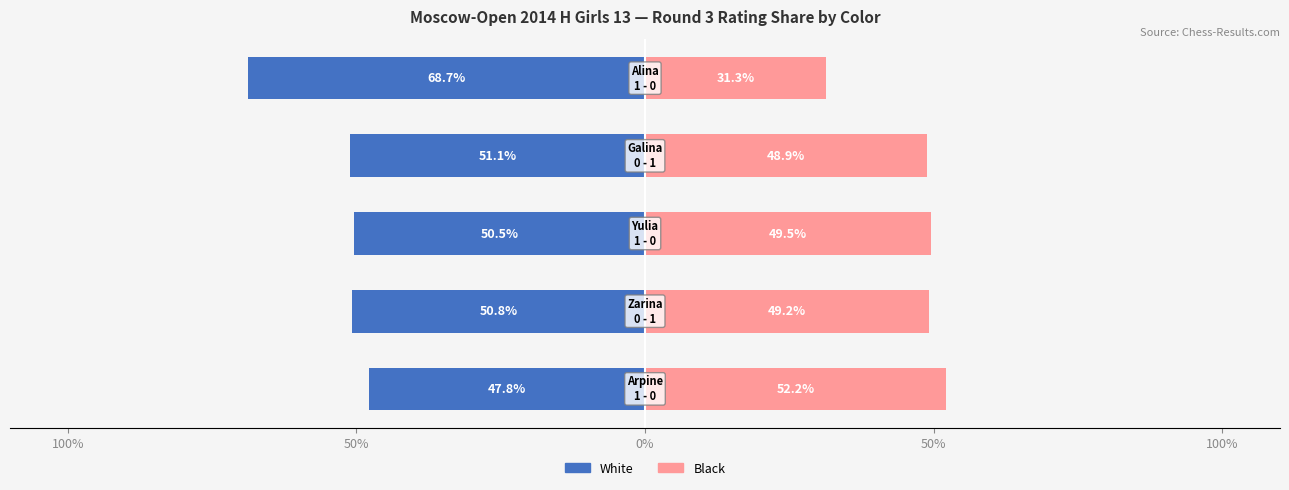

What is the sum of all White values?

-268.9